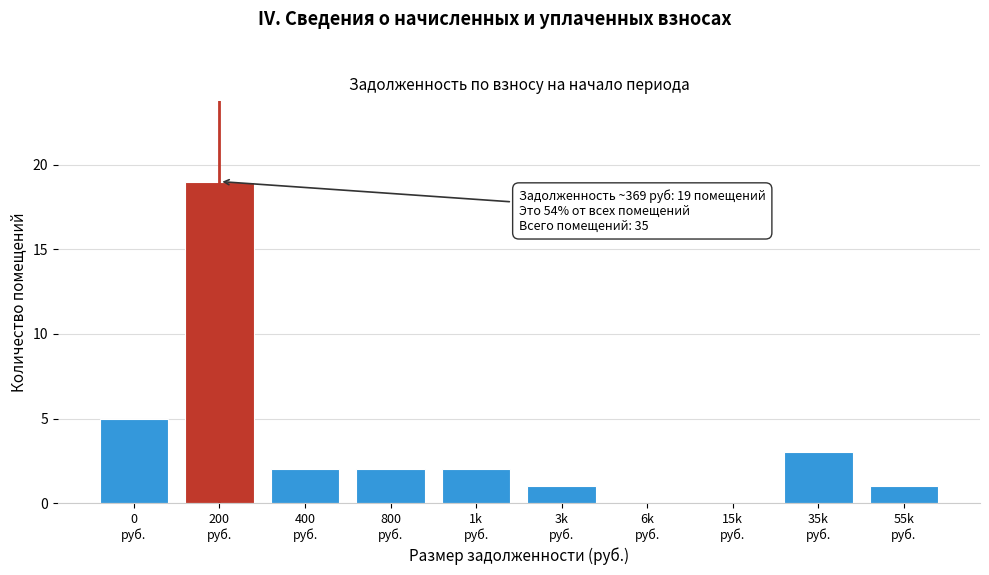

What is the greatest value displayed?

19